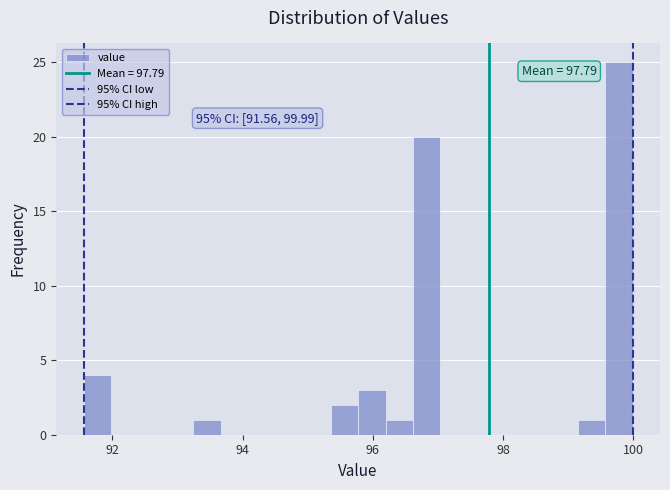

Read against the x-axis, roughly where is the centre of the tallest bar?

99.8